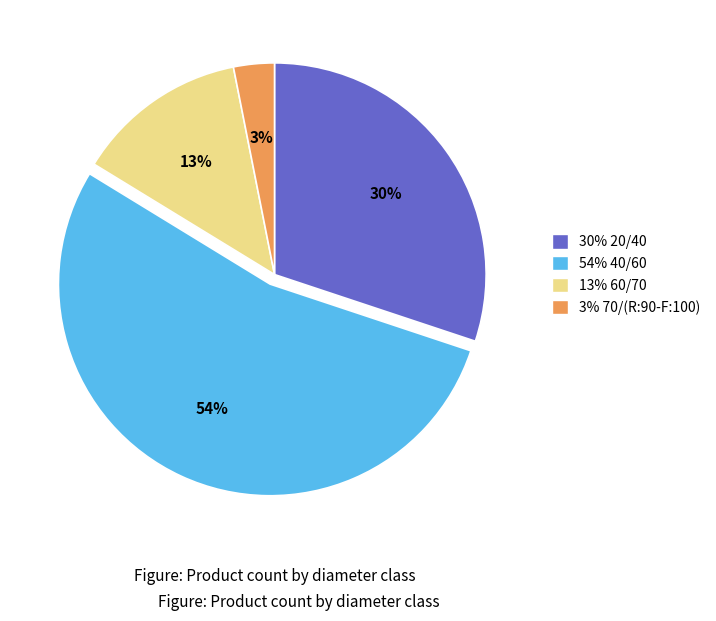

Count the number of slices in the pie.

4